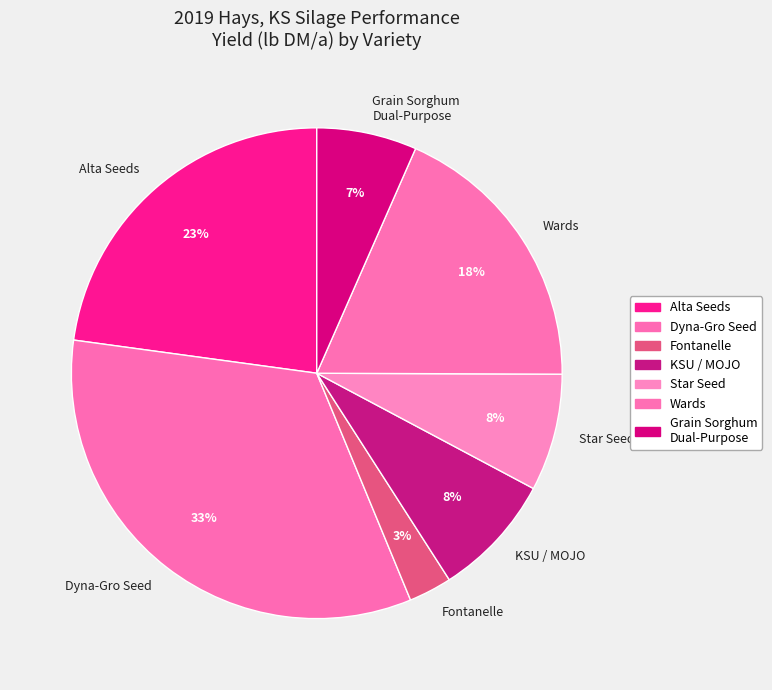

Do KSU / MOJO and Grain Sorghum Dual-Purpose together represent more than half of the pie?

No